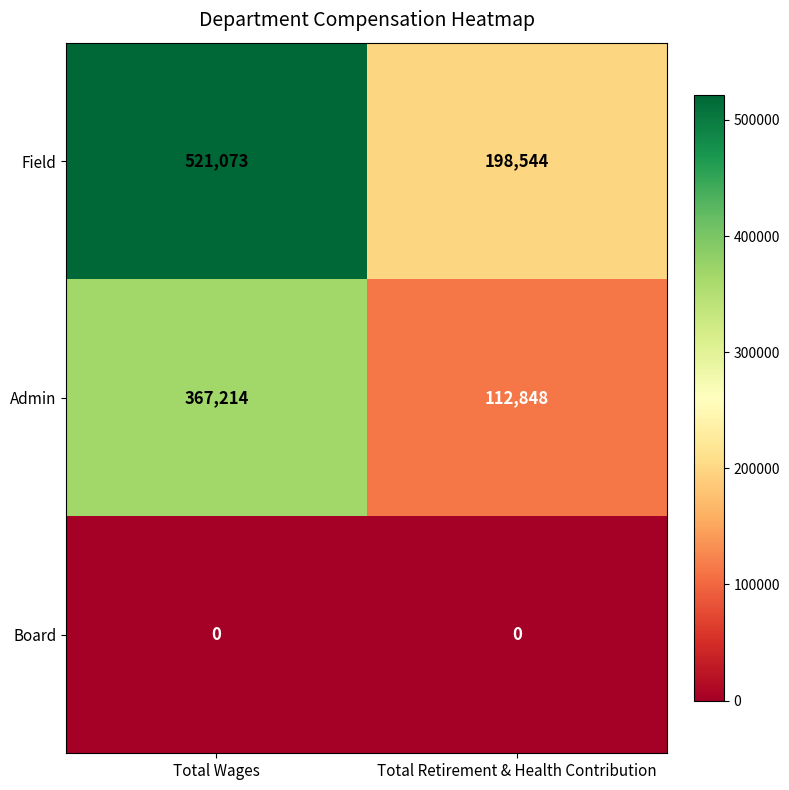

What is the total value across all series at Total Wages?

888287